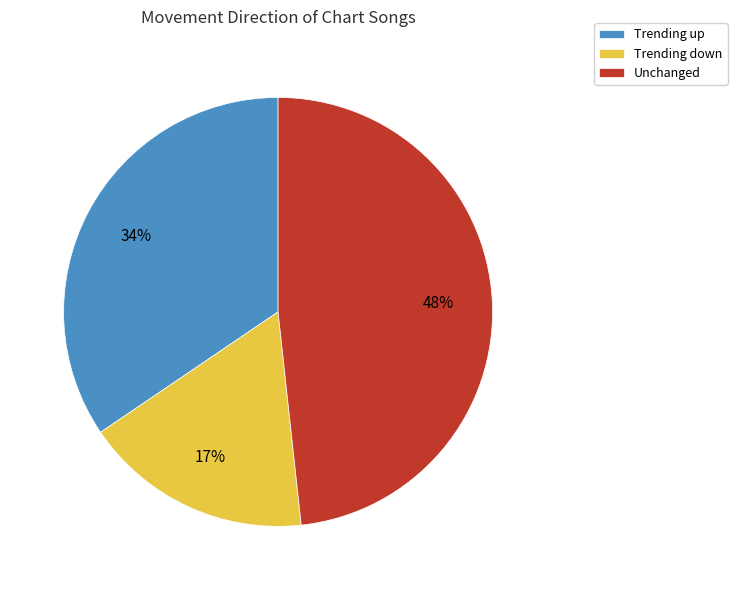

Rank the categories by value from highest to lowest.

Unchanged, Trending up, Trending down